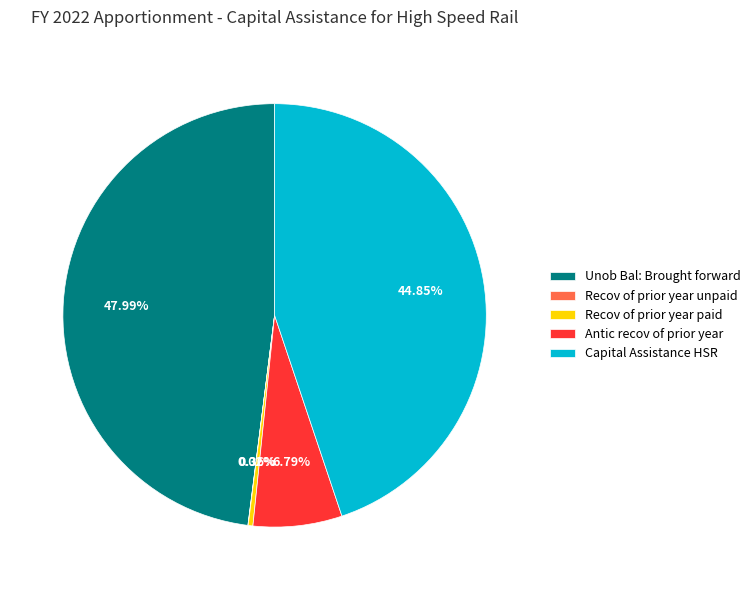

What is the largest slice in the pie chart?

Unob Bal: Brought forward